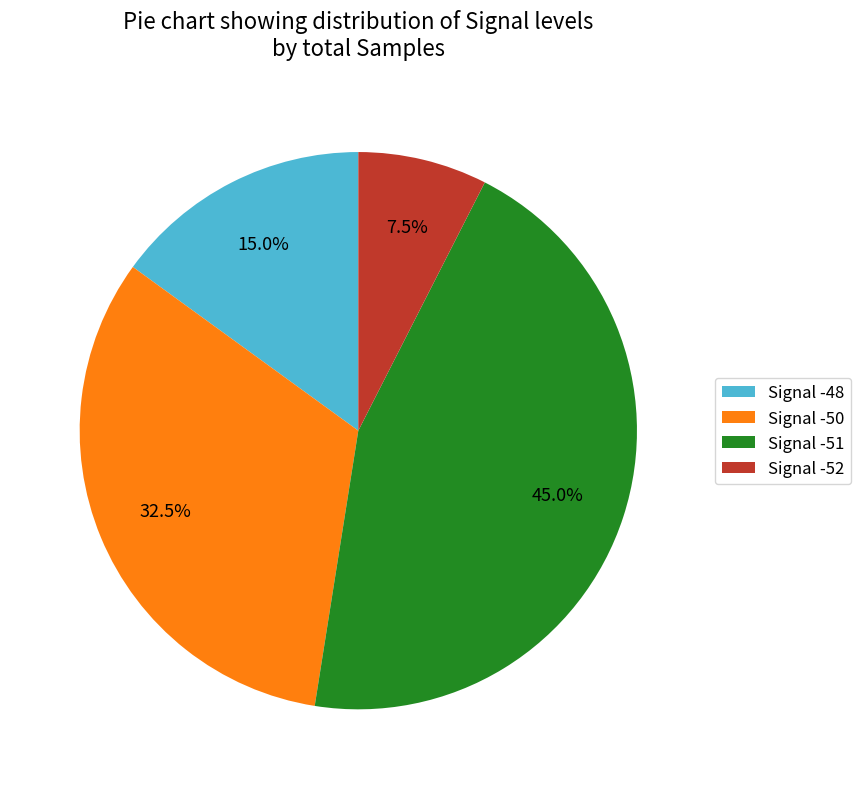

Which category has the smallest portion of the pie?

Signal -52